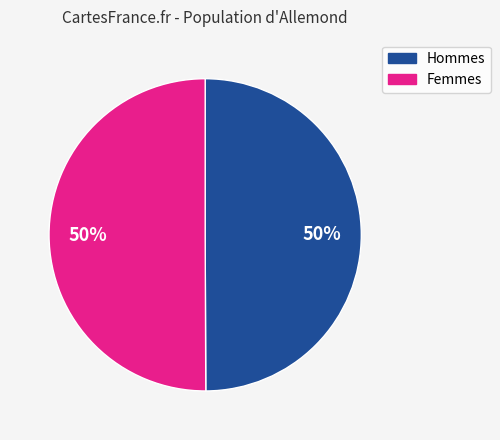

To the nearest percent, what is the average slice percentage?

50%